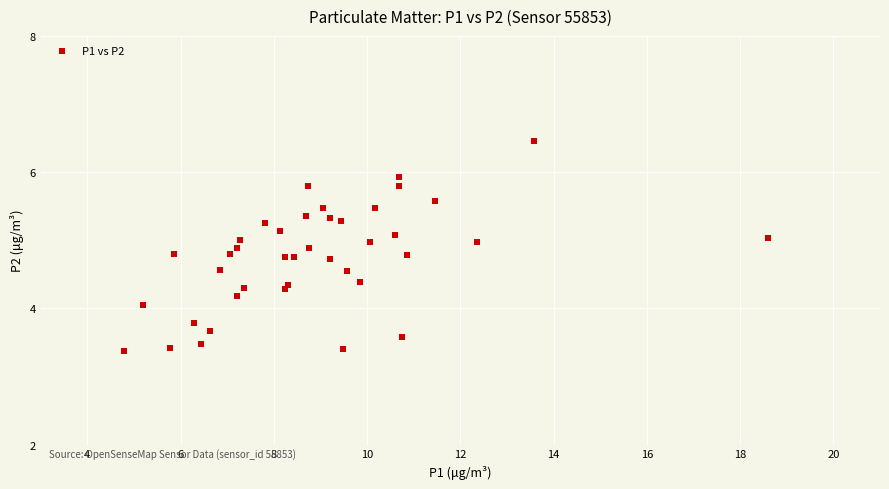

What is the range of X values (max minus min)?

13.8